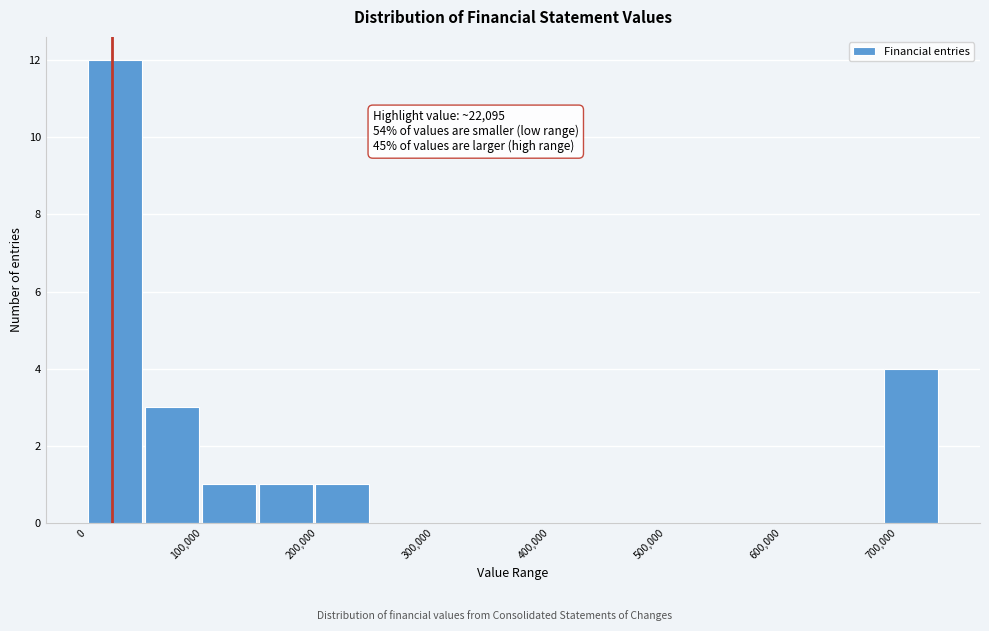

Over which range of the x-axis is the bar tallest?

0 to 50000